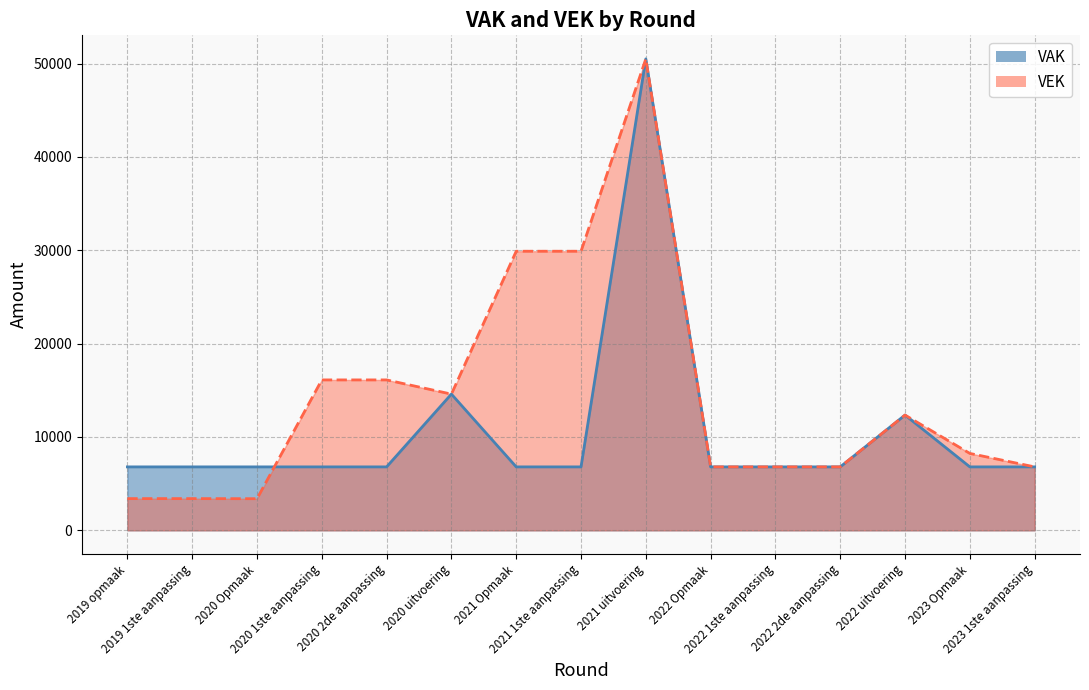

Count the number of data series in this chart.

2